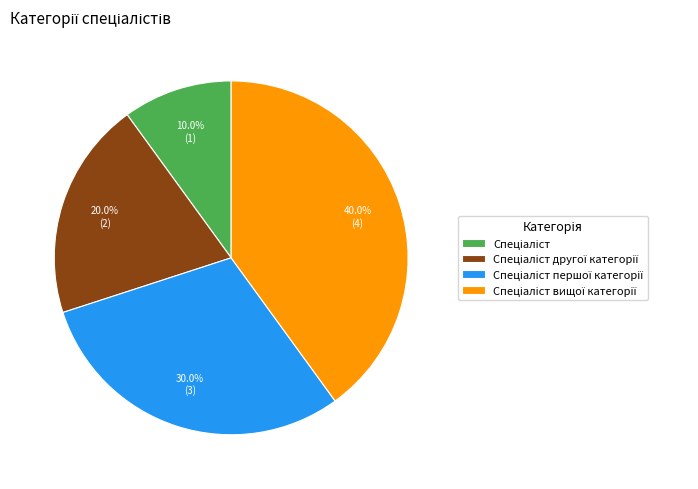

Is there any slice that represents more than half of the pie?

No